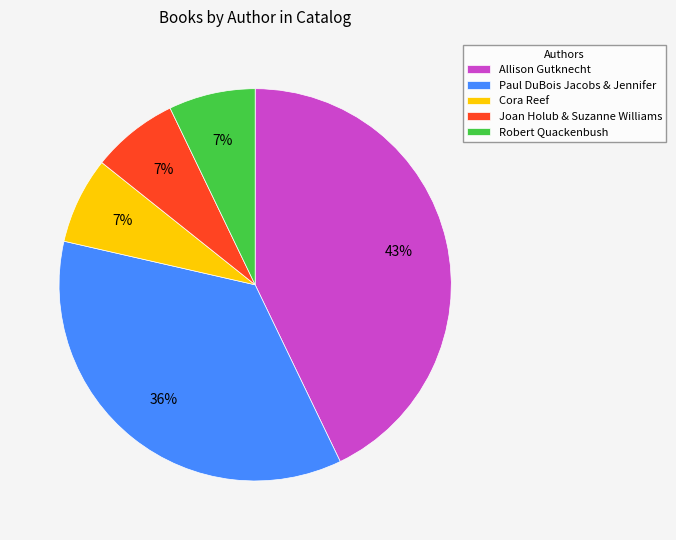

To the nearest percent, what portion does Paul DuBois Jacobs & Jennifer represent?

36%